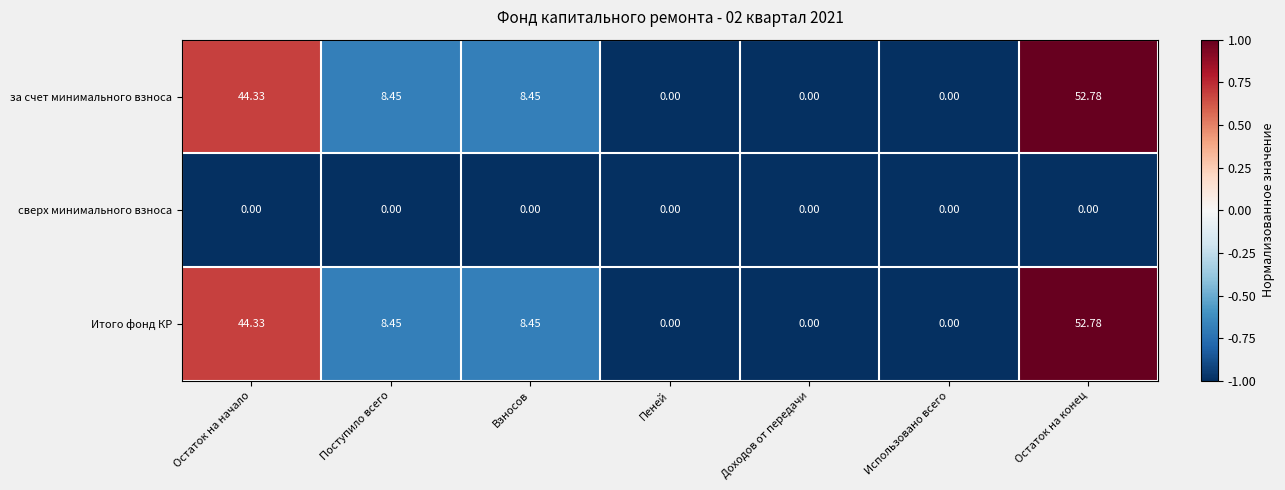

At which category is the sum across all series the highest?

Остаток на конец